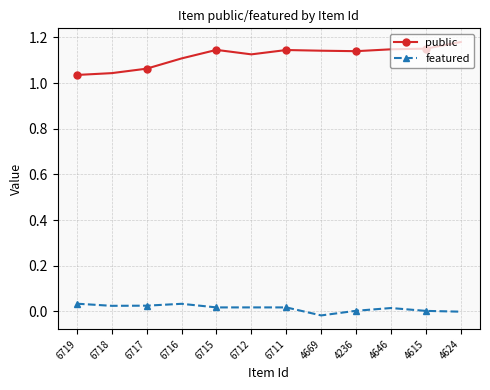

List the series in order of their overall mean, highest first.

public, featured